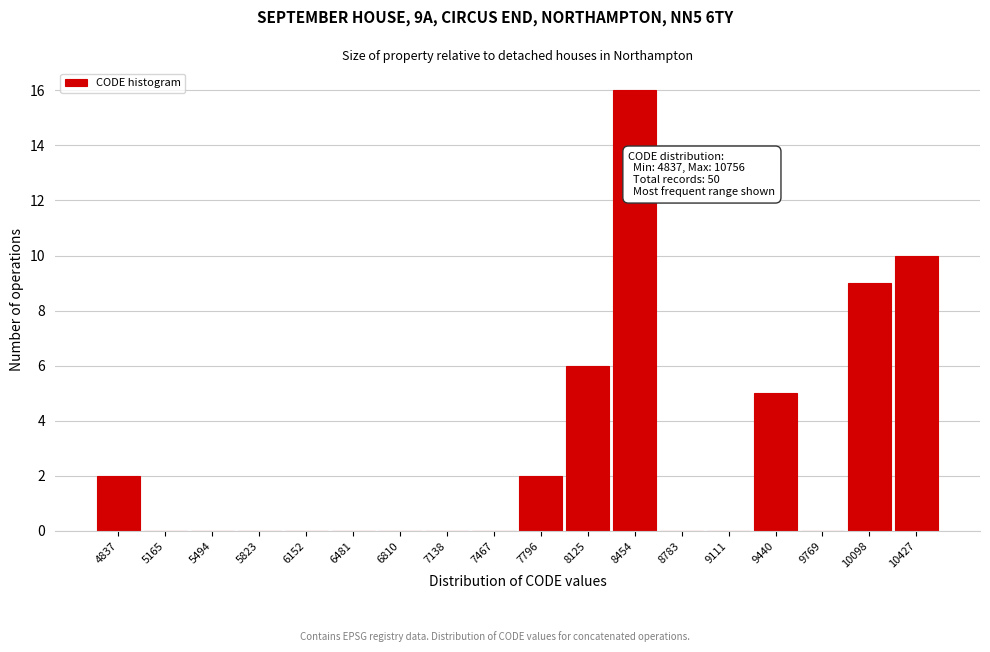

Reading left to right, extract all data points from this chart.

4837=2	5165=0	5494=0	5823=0	6152=0	6481=0	6810=0	7138=0	7467=0	7796=2	8125=6	8454=16	8783=0	9111=0	9440=5	9769=0	10098=9	10427=10